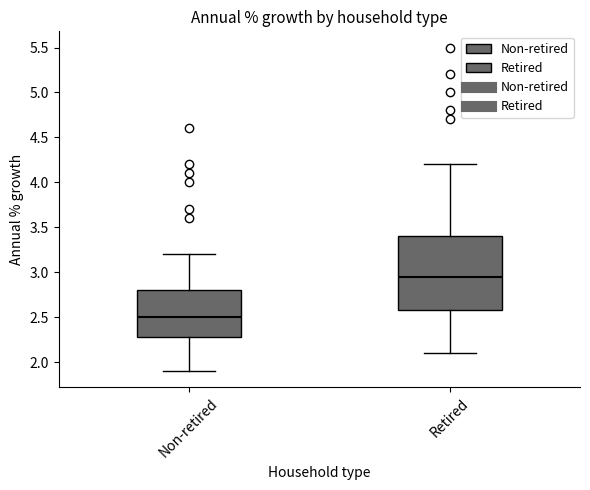

Which box is the tallest, from its lower edge to its upper edge?

Retired